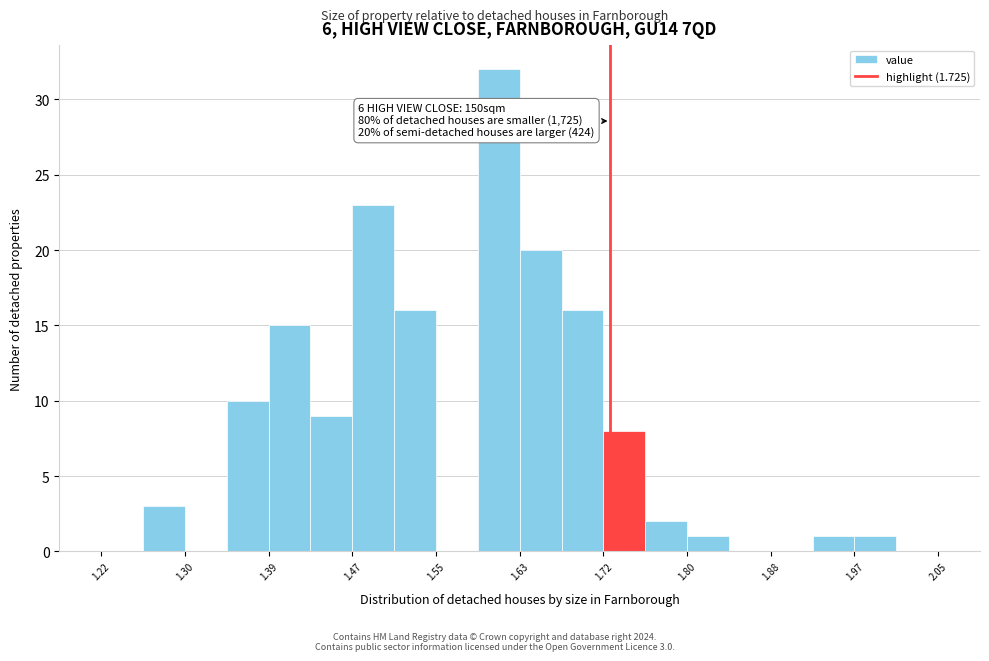

Over which range of the x-axis is the bar tallest?

1.59 to 1.64